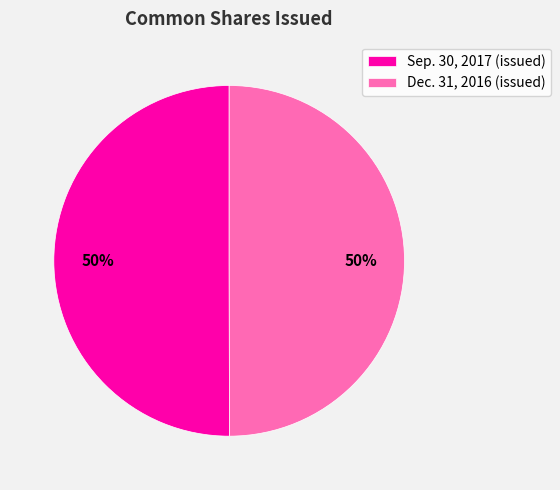

True or false: Dec. 31, 2016 (issued) accounts for 50% of the total.

True